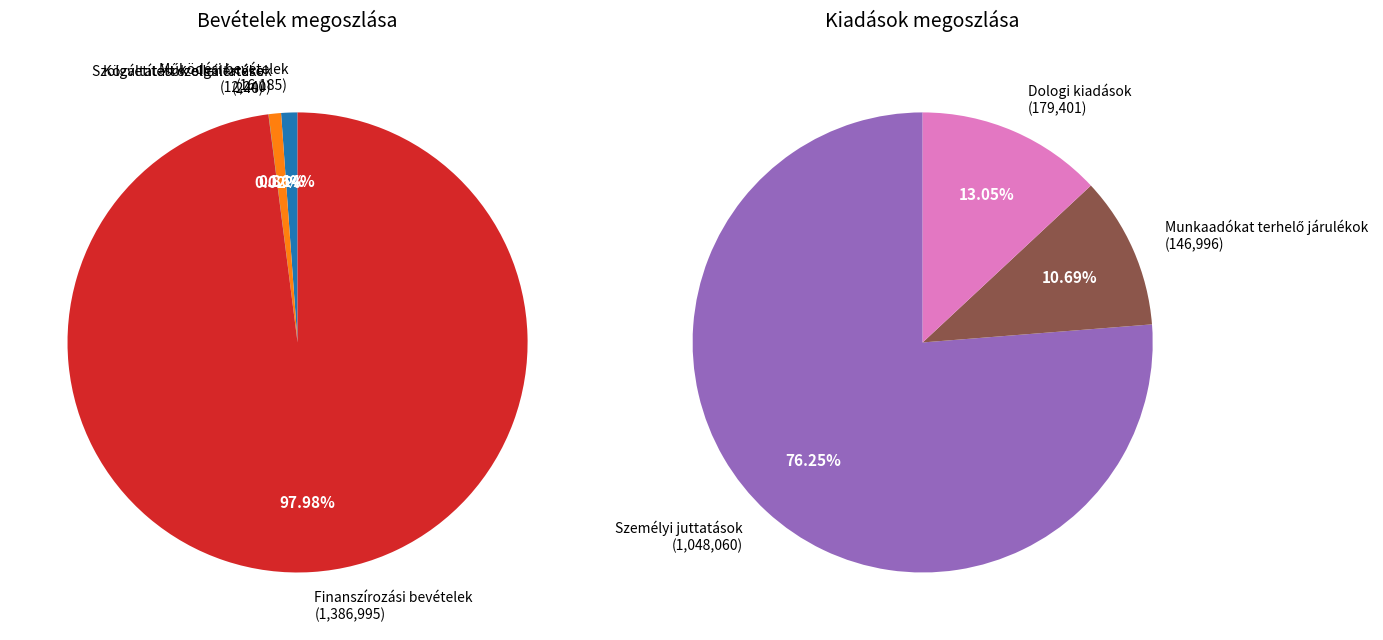

Rank the categories by value from lowest to highest.

Szolgáltatások ellenértéke, Közvetített szolgáltatások, Működési bevételek, Munkaadókat terhelő járulékok, Dologi kiadások, Személyi juttatások, Finanszírozási bevételek